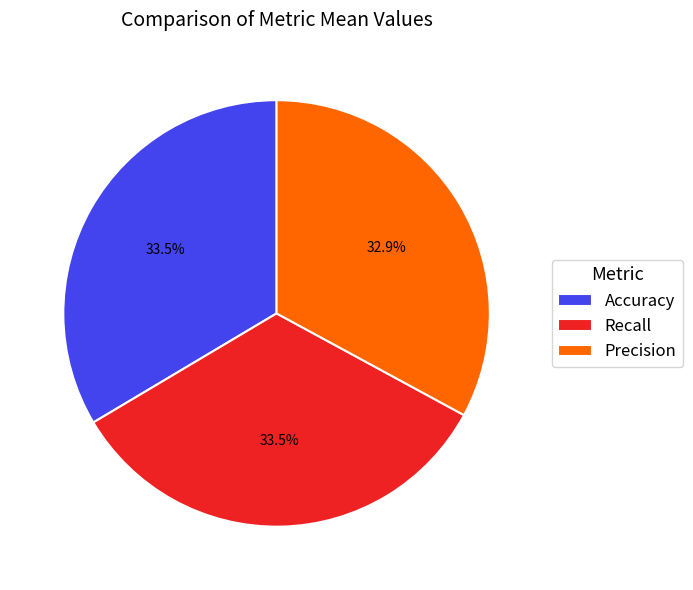

To the nearest percent, what is the combined percentage of Precision and Recall?

66%